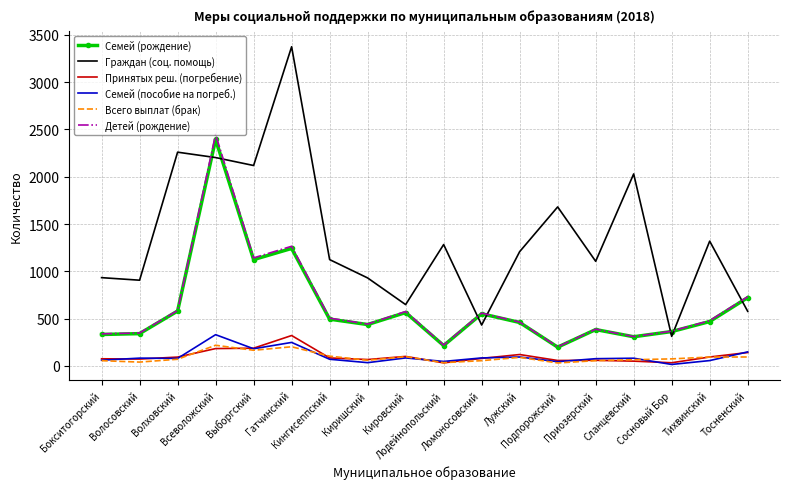

What is the spread (max minus min) of values at Сланцевский?

1980